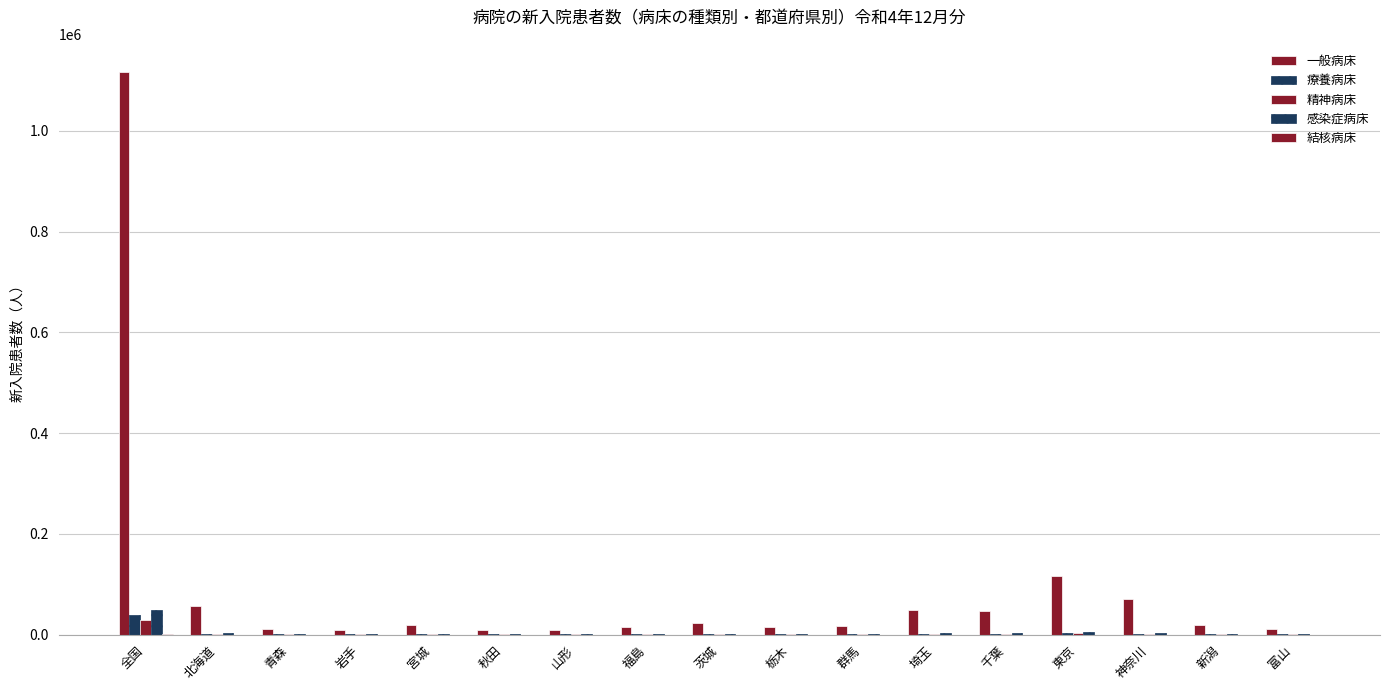

Rank the series at 千葉 from lowest to highest value.

結核病床, 精神病床, 療養病床, 感染症病床, 一般病床